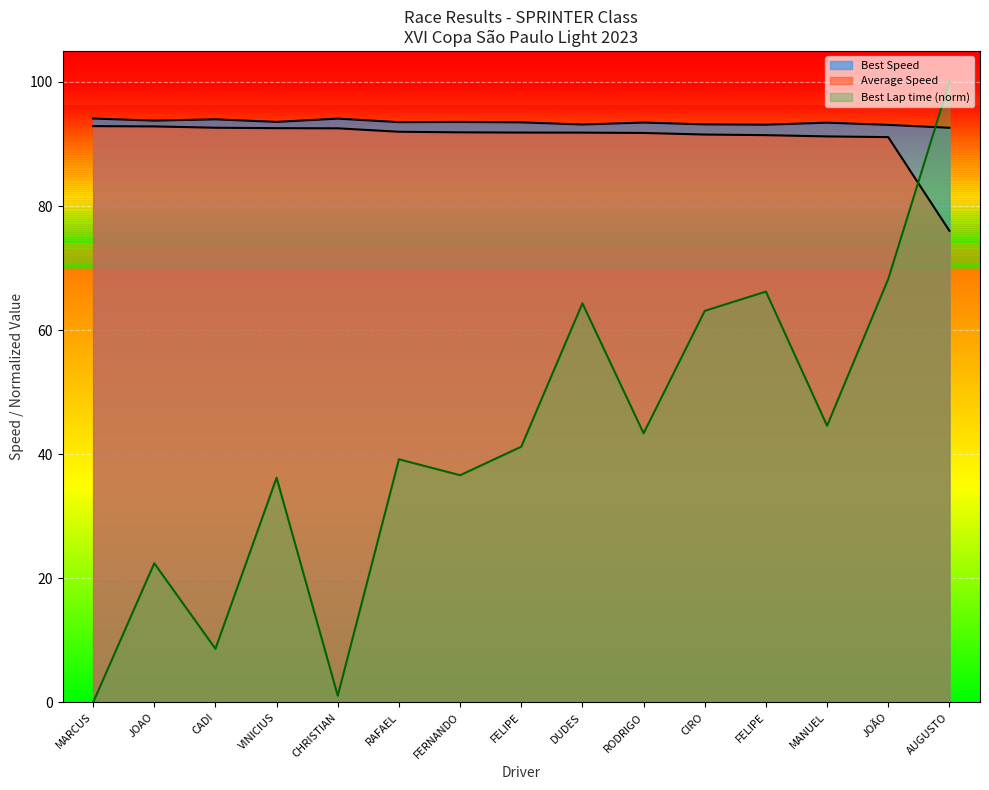

How many lines are shown in the chart?

3